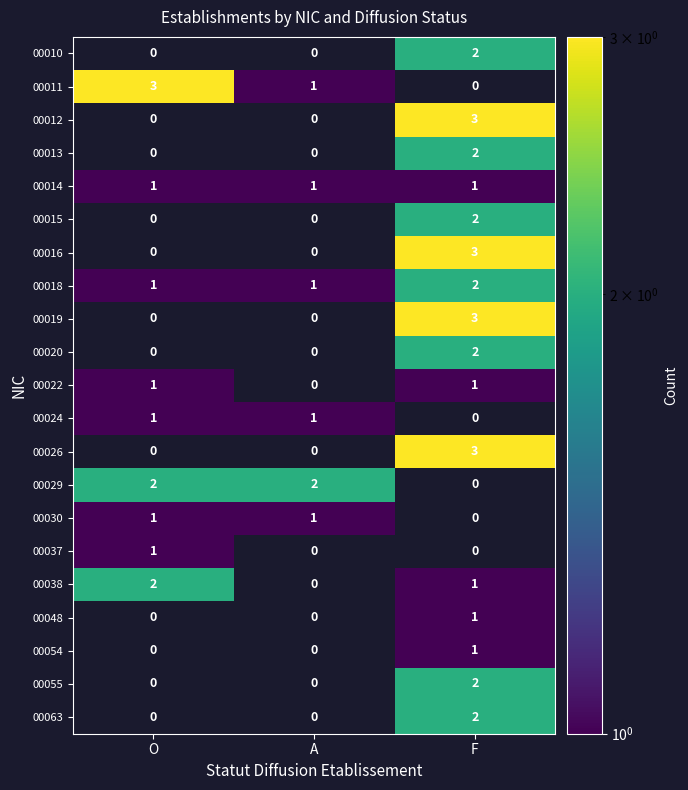

True or false: 00029 has a value of 1 at A.

False